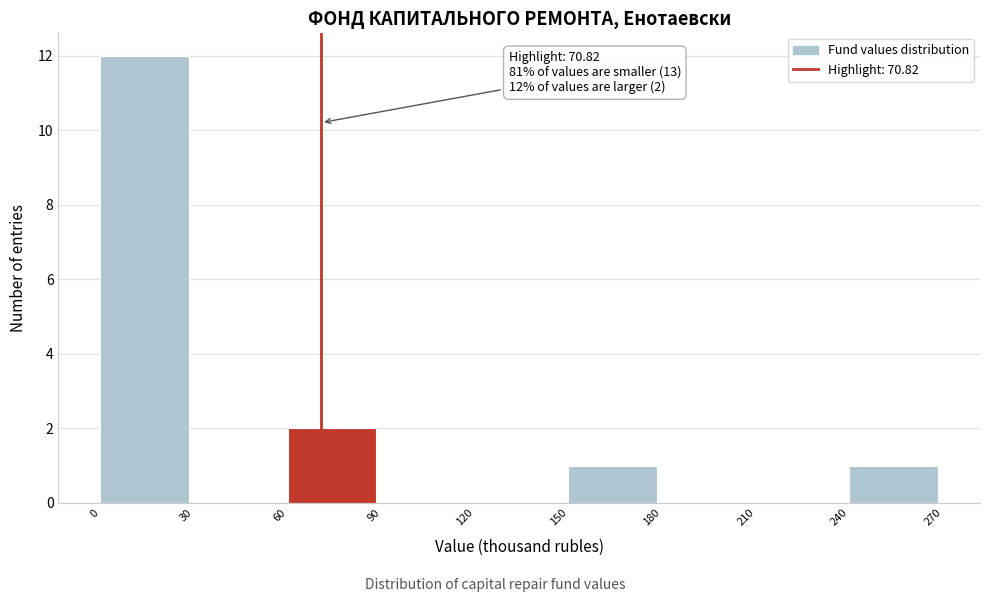

Over which range of the x-axis is the bar tallest?

0 to 30